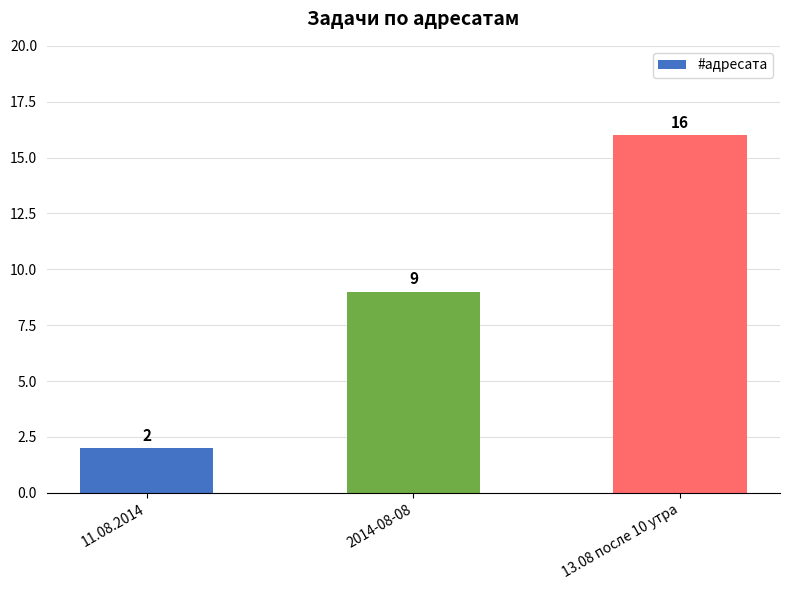

Reading left to right, extract all data points from this chart.

11.08.2014=2	2014-08-08=9	13.08 после 10 утра=16